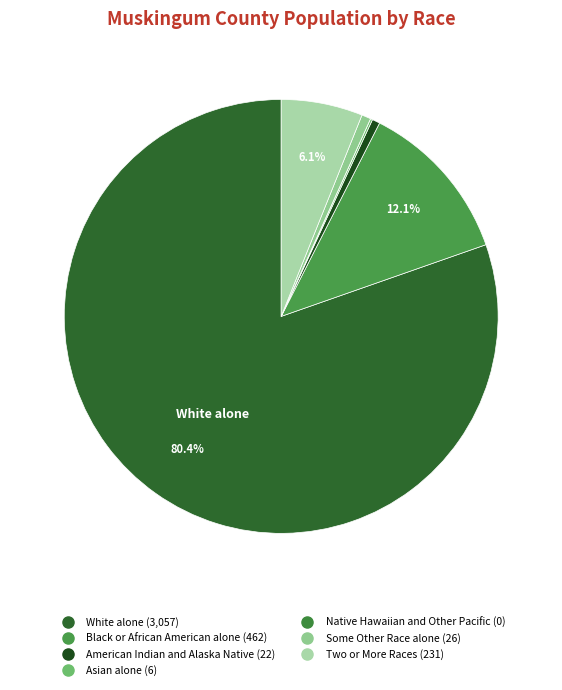

What is the majority slice?

White alone